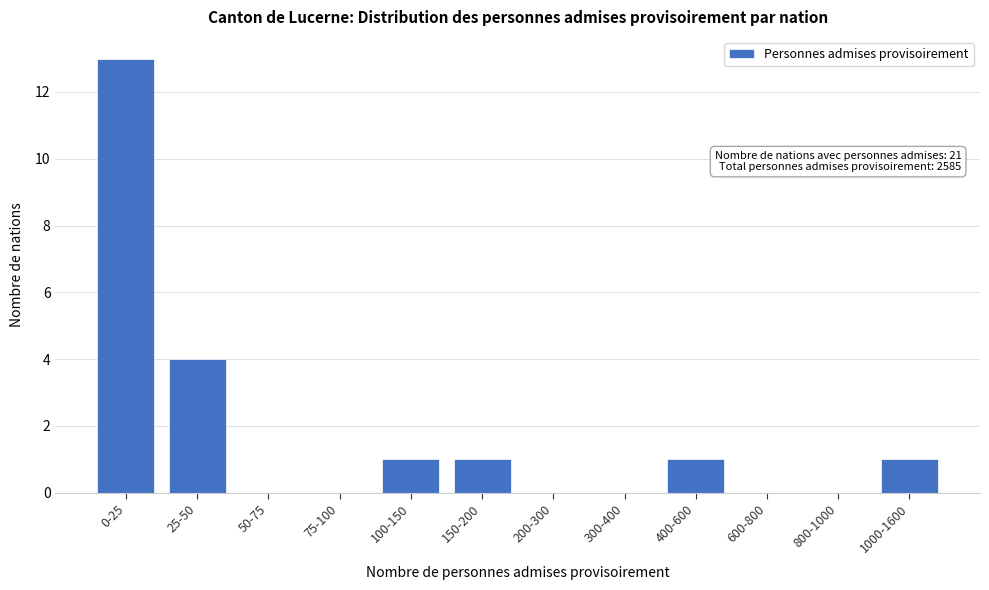

Reading left to right, transcribe all the data shown in this chart.

0-25=13	25-50=4	50-75=0	75-100=0	100-150=1	150-200=1	200-300=0	300-400=0	400-600=1	600-800=0	800-1000=0	1000-1600=1